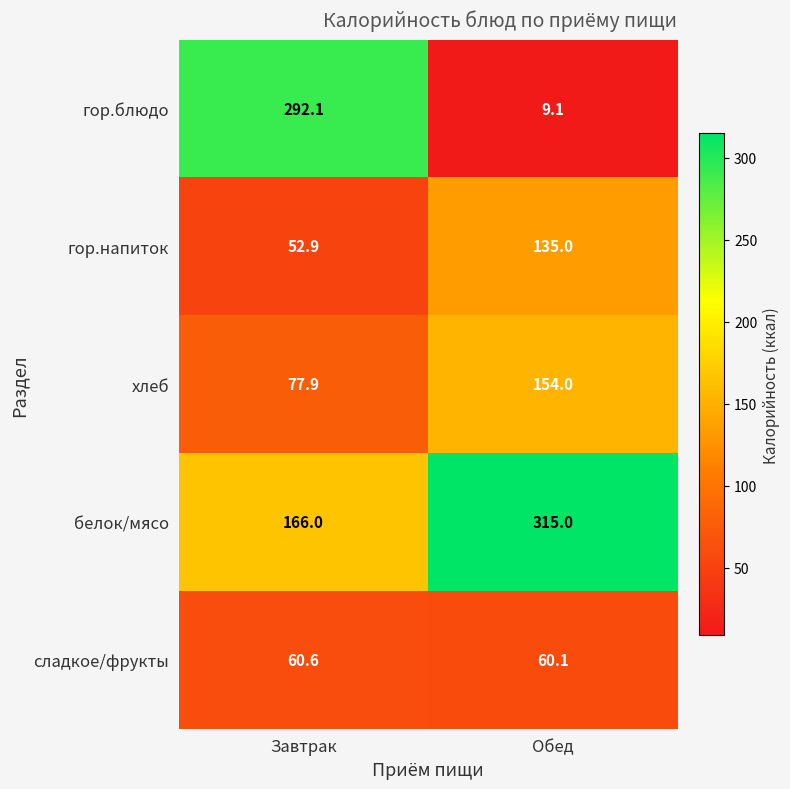

List the series in order of their peak value, lowest first.

сладкое/фрукты, гор.напиток, хлеб, гор.блюдо, белок/мясо